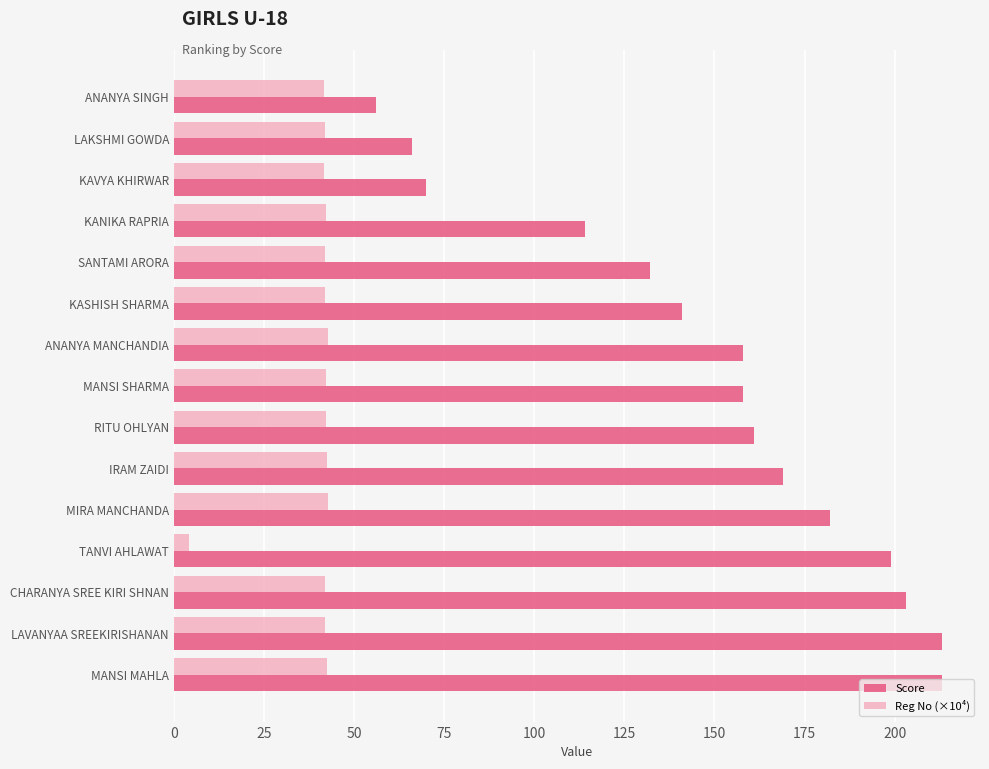

The value of Score at SANTAMI ARORA is 68.4. True or false?

False